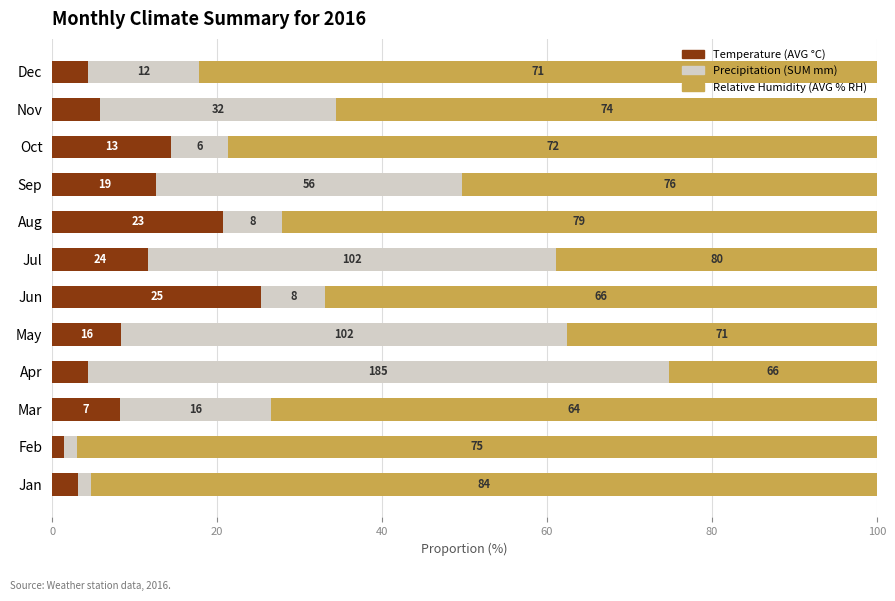

Which series has the largest total across all categories?

Relative Humidity (AVG % RH)